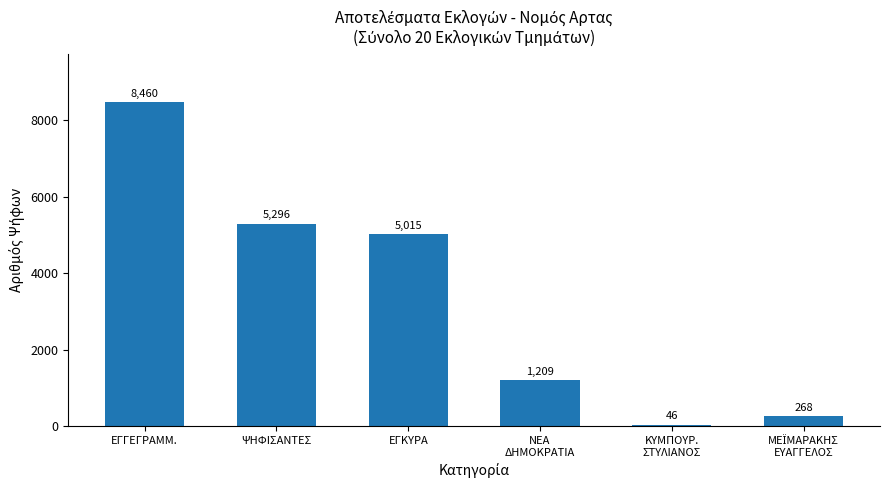

How many bars are there in total?

6